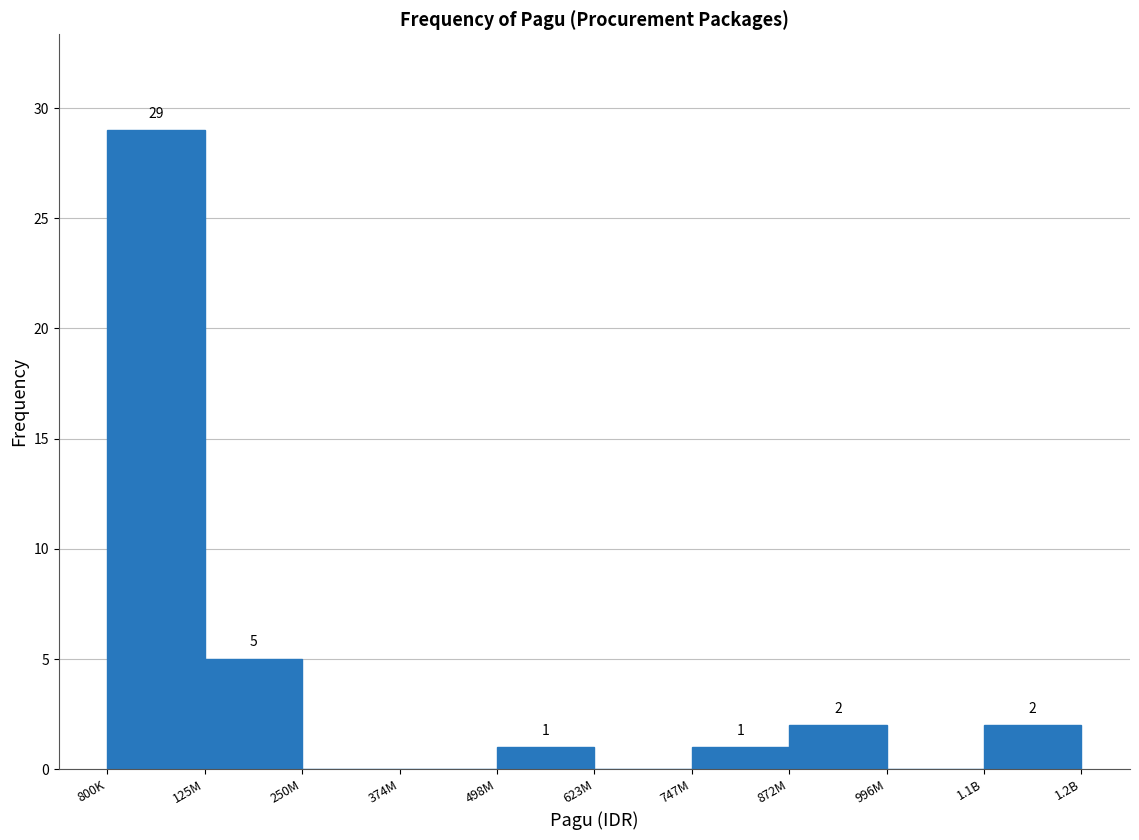

Reading left to right, list all the values displayed in this chart.

800K=29	125M=5	250M=0	374M=0	498M=1	623M=0	747M=1	872M=2	996M=0	1.1B=2